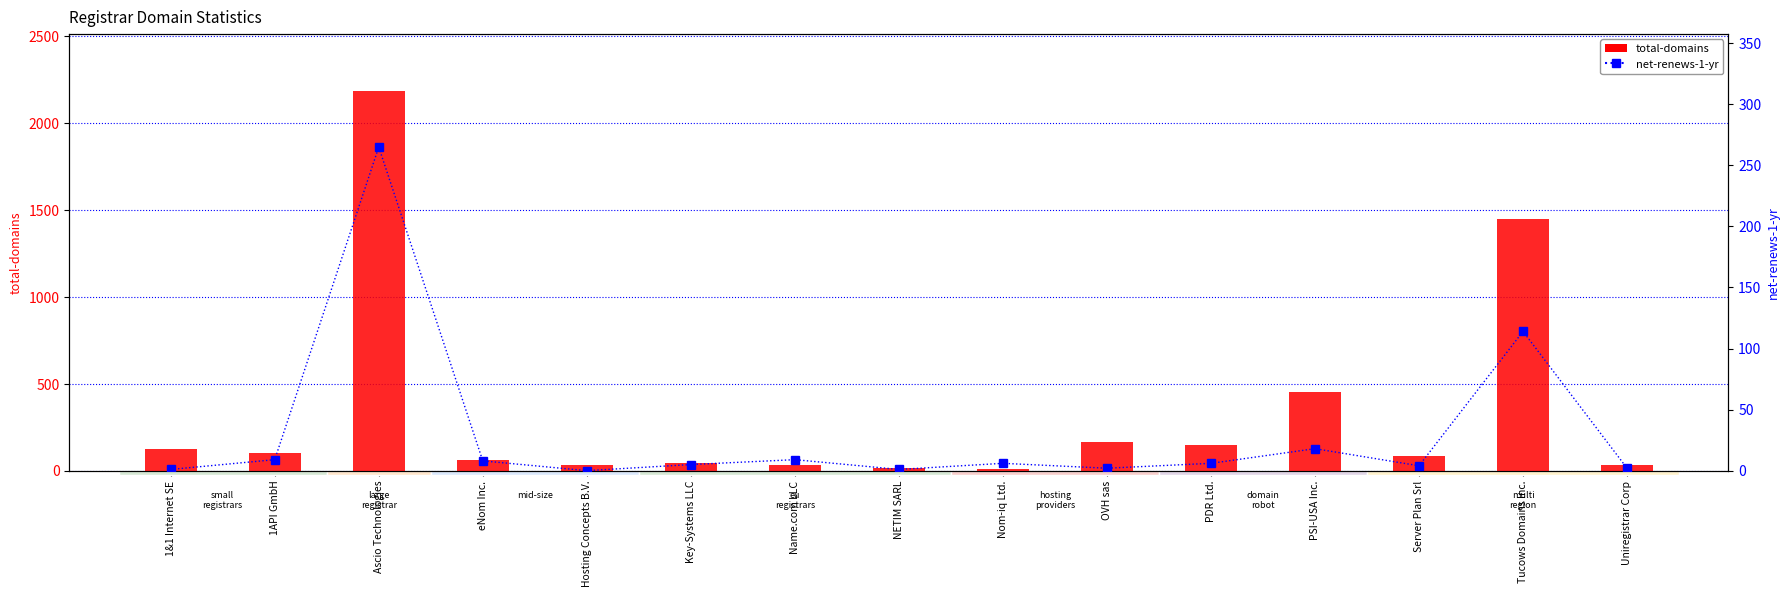

Reading left to right, what are all the values shown in this chart?

total-domains: 1&1 Internet SE=123	1API GmbH=99	Ascio Technologies=2186	eNom Inc.=63	Hosting Concepts B.V.=31	Key-Systems LLC=44	Name.com LLC=33	NETIM SARL=14	Nom-iq Ltd.=8	OVH sas=166	PDR Ltd.=150	PSI-USA Inc.=452	Server Plan Srl=85	Tucows Domains Inc.=1448	Uniregistrar Corp=32
net-renews-1-yr: 1&1 Internet SE=1	1API GmbH=9	Ascio Technologies=265	eNom Inc.=8	Hosting Concepts B.V.=0	Key-Systems LLC=5	Name.com LLC=9	NETIM SARL=1	Nom-iq Ltd.=6	OVH sas=2	PDR Ltd.=6	PSI-USA Inc.=18	Server Plan Srl=4	Tucows Domains Inc.=114	Uniregistrar Corp=2